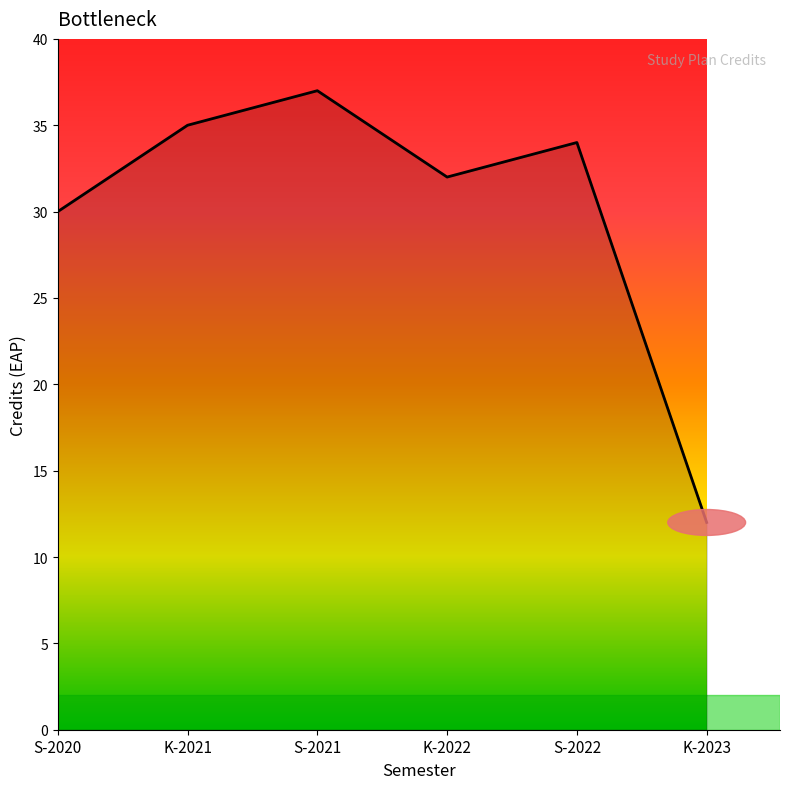

What position from the right is K-2023?

1